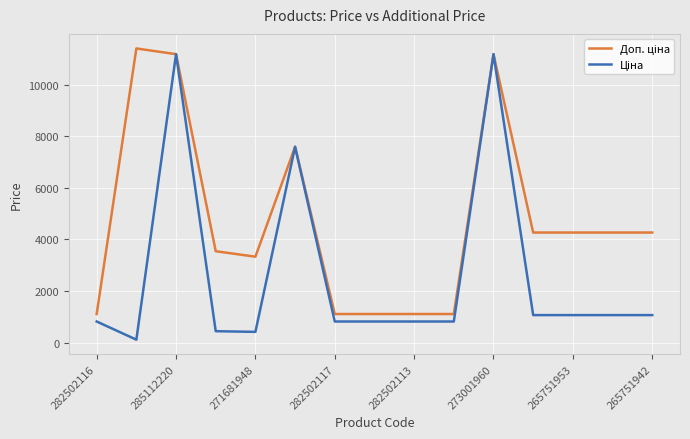

What is the maximum value shown in the chart?

11410.0